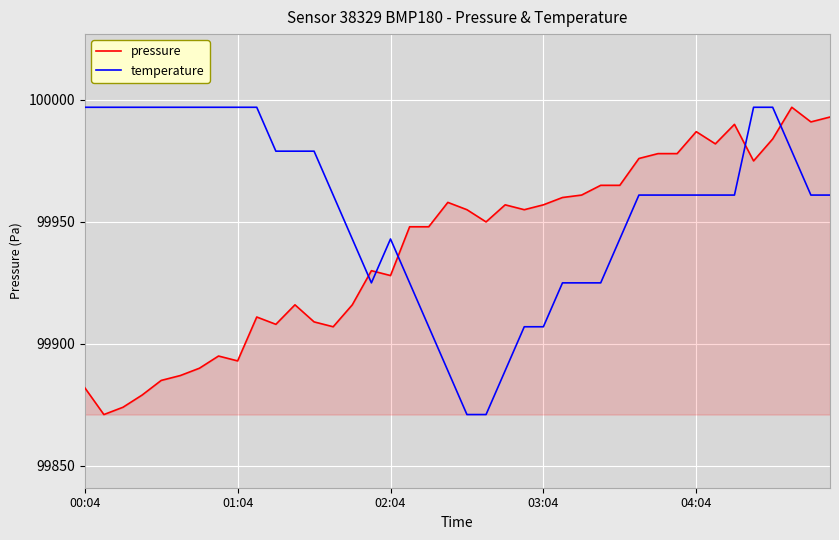

How many series are shown in this chart?

2